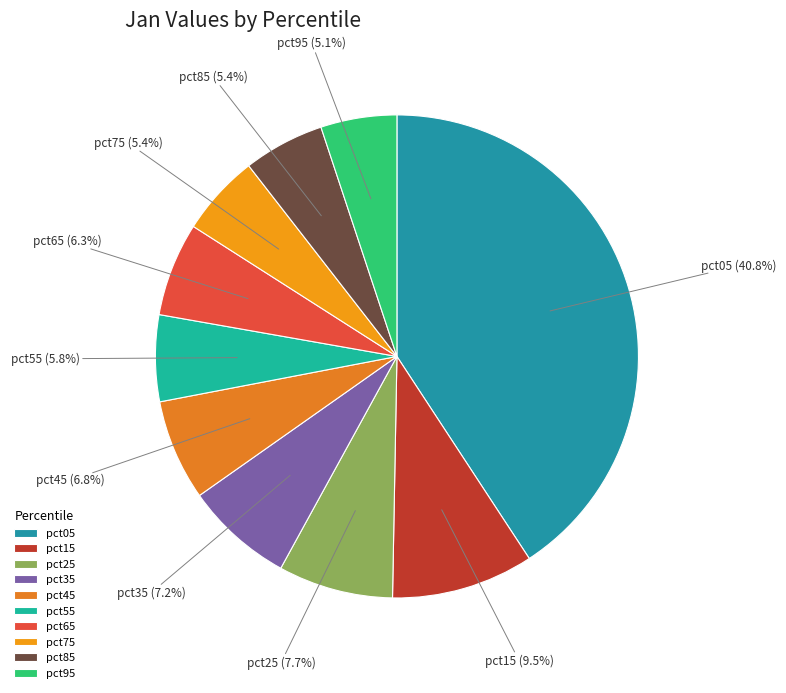

What is the largest slice in the pie chart?

pct05